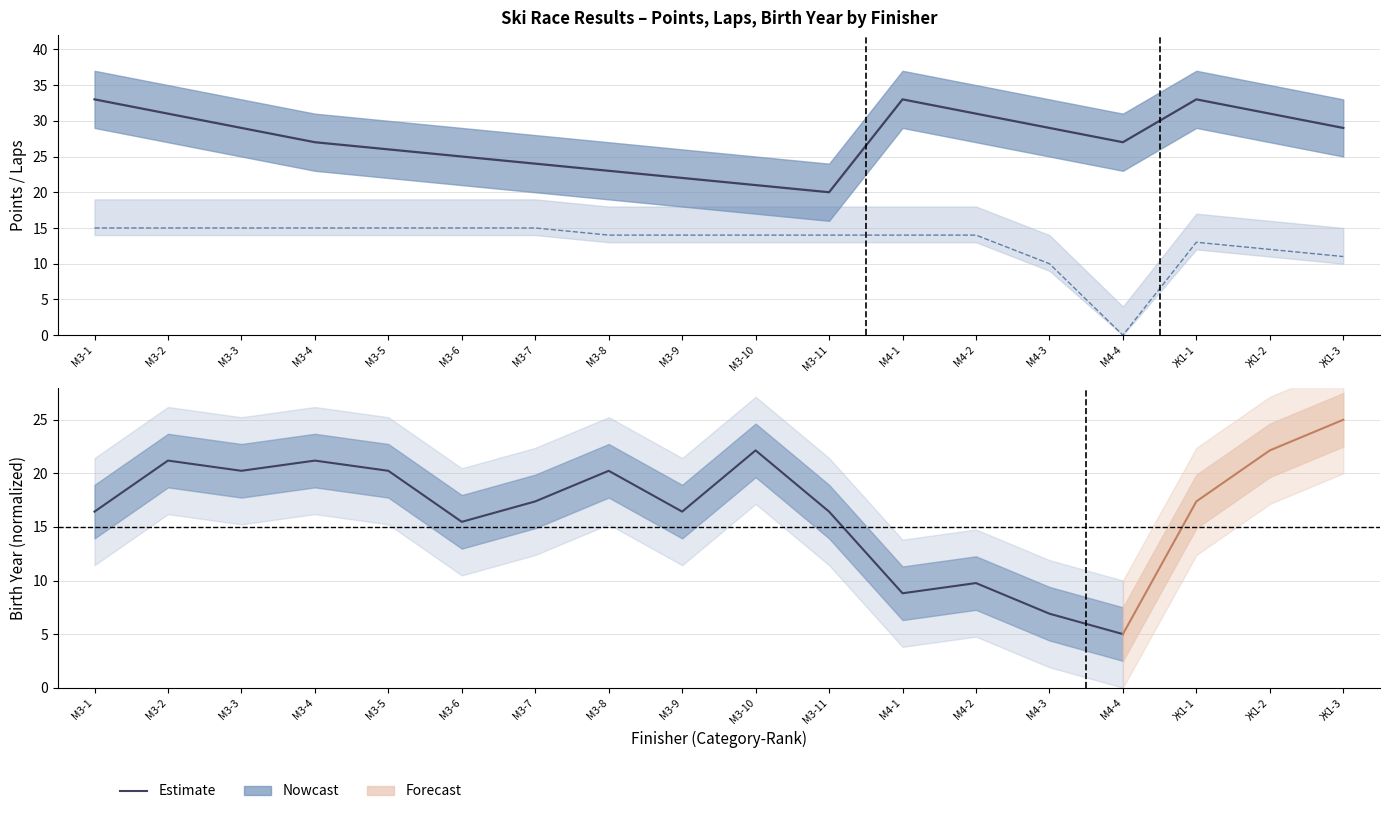

True or false: Место (rank) and Круги (laps) cross at least once.

False